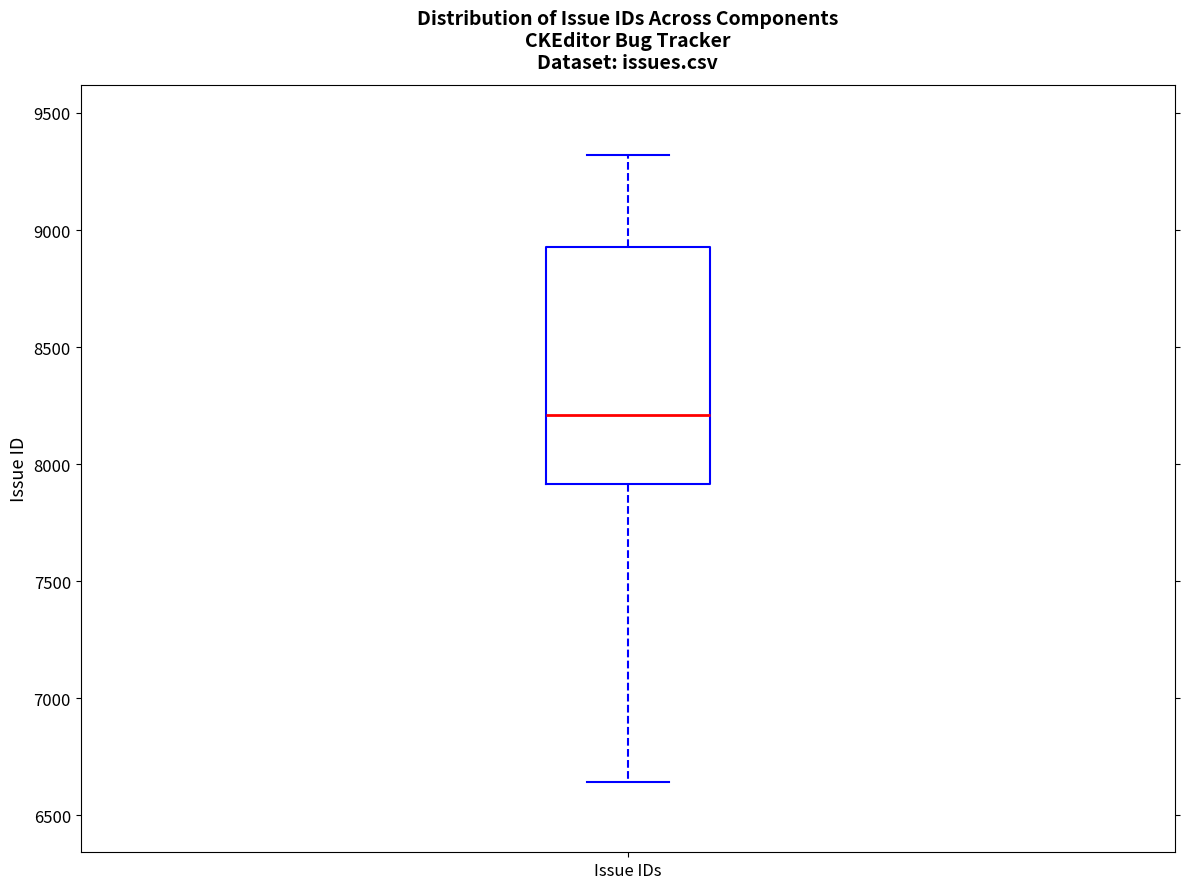

Read this box plot against the y-axis: the position of the median line, the range covered by the box, and the ends of both whiskers. The values are not printed on the chart, so give them approximately, as read against the axis.

median 8200, box 7900 to 8950, whiskers 6650 to 9300